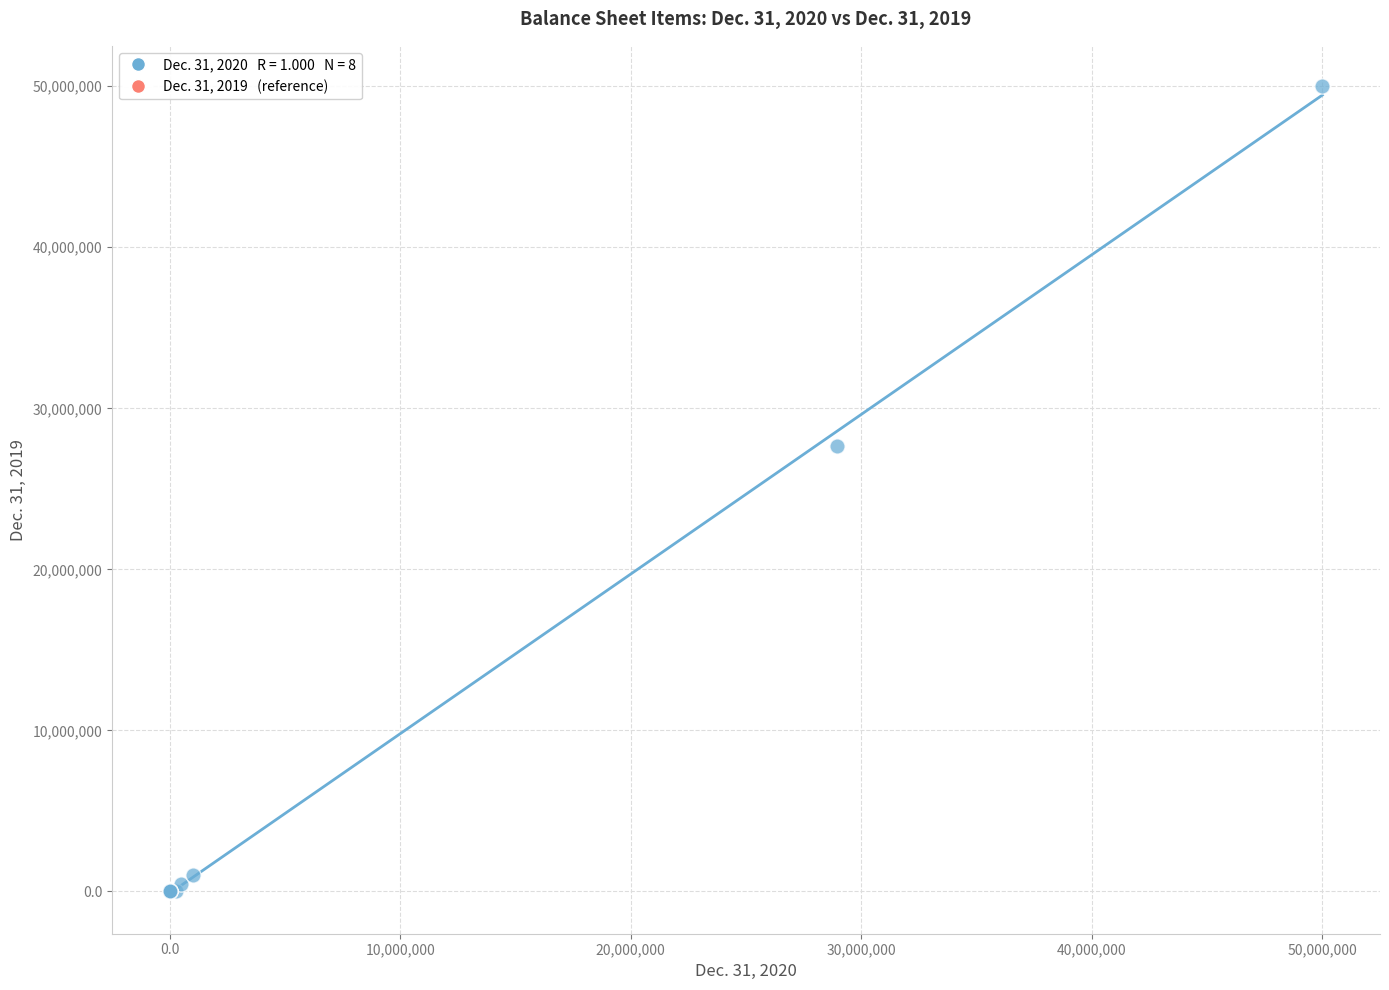

What Y value in the scatter plot is closest to 25000000?

27629408.0